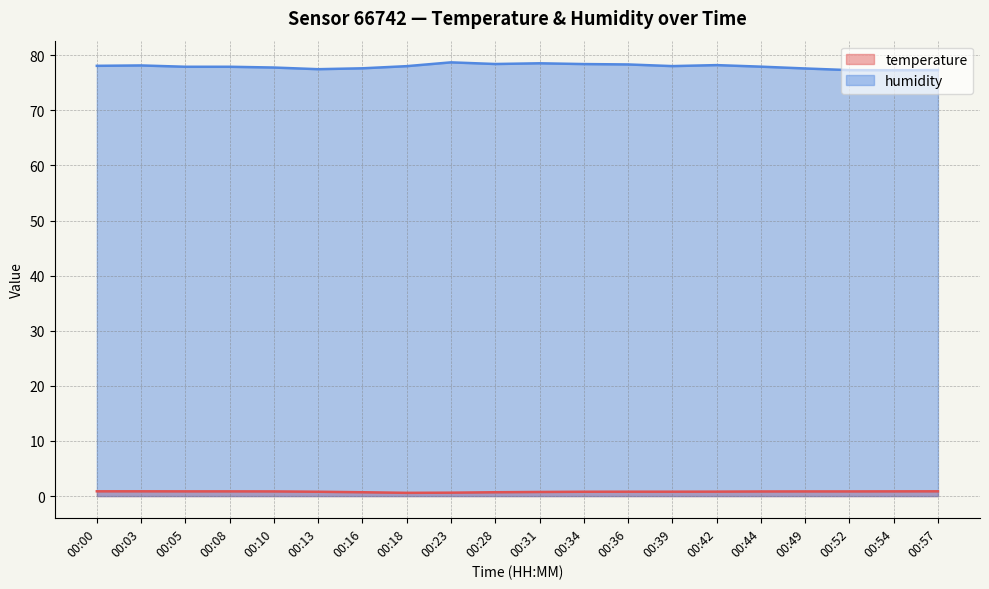

In humidity, how many points are lower than both neighbors (excluding endpoints)?

4